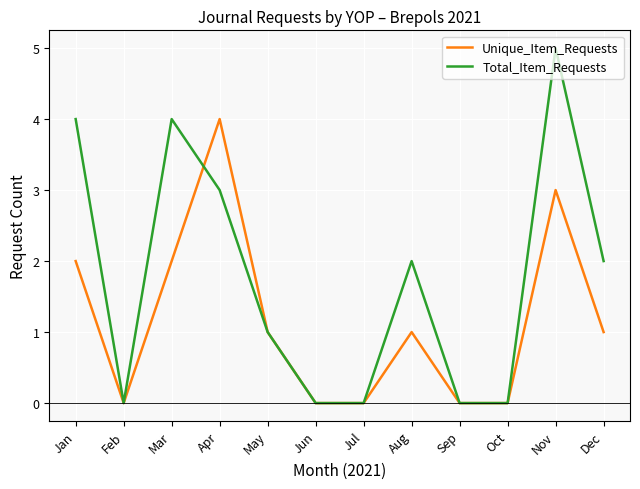

What is the maximum value for Total_Item_Requests?

5